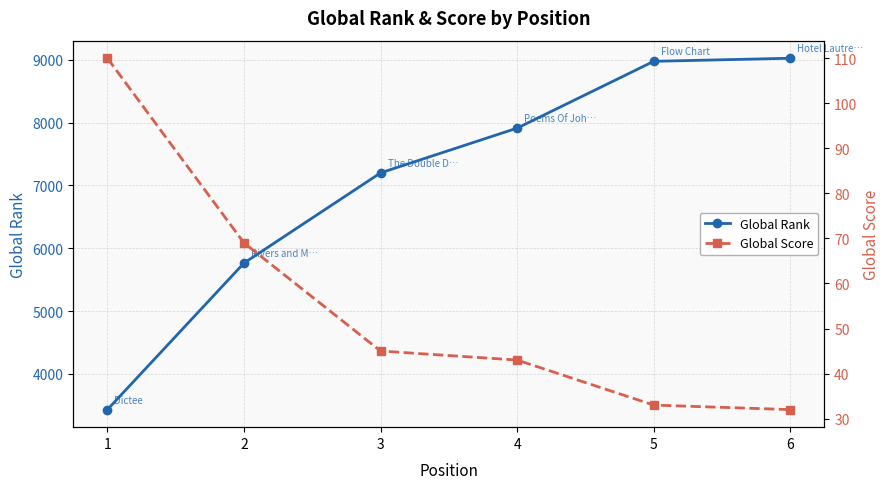

Which series has the largest range (max minus min)?

Global Rank